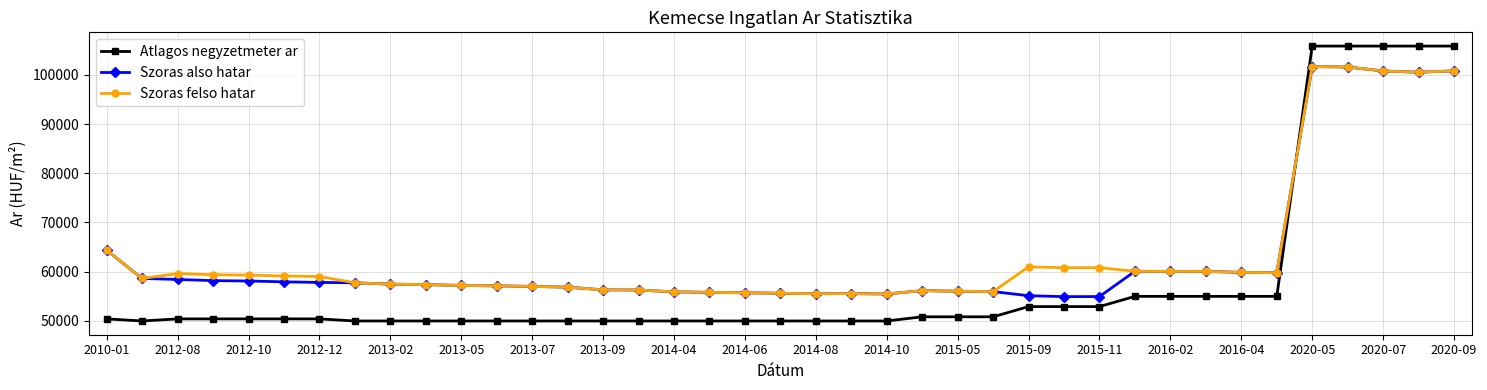

True or false: Szoras felso hatar has more than 0 points higher than both neighbors.

True